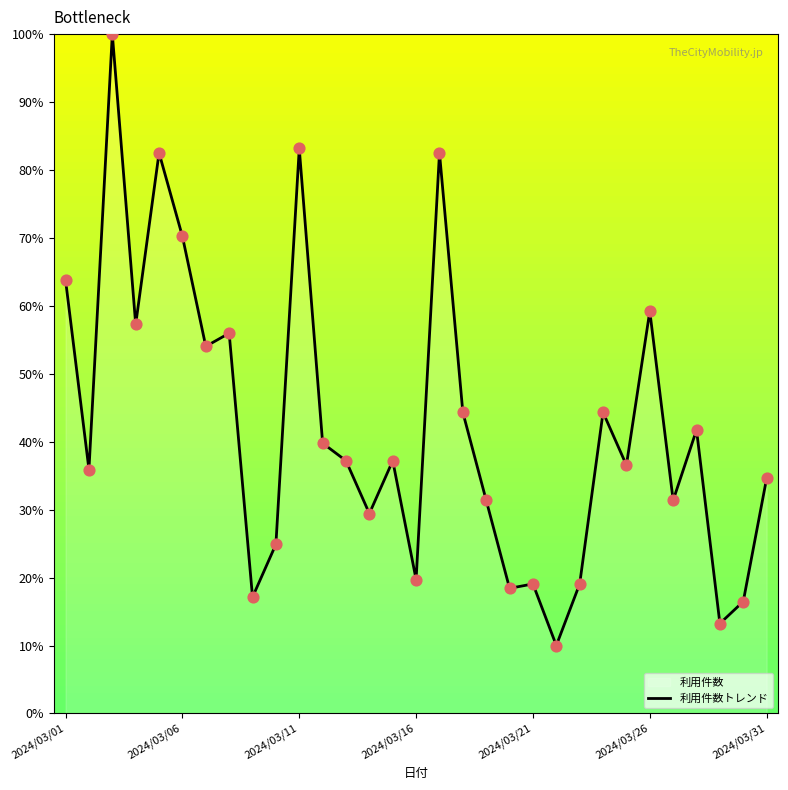

What is the difference between the maximum and minimum values?

90.0